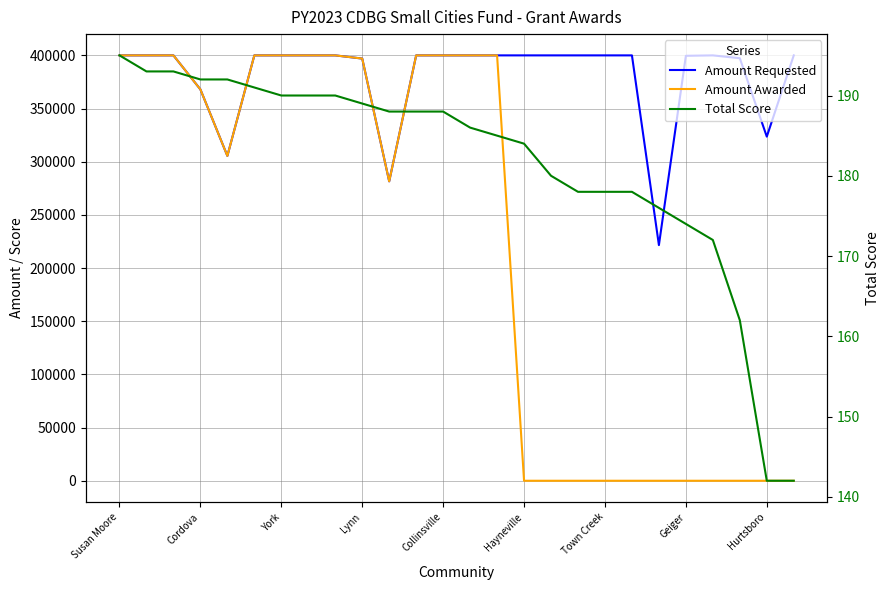

What is the difference between the second highest and minimum values in the Amount Requested series?

178400